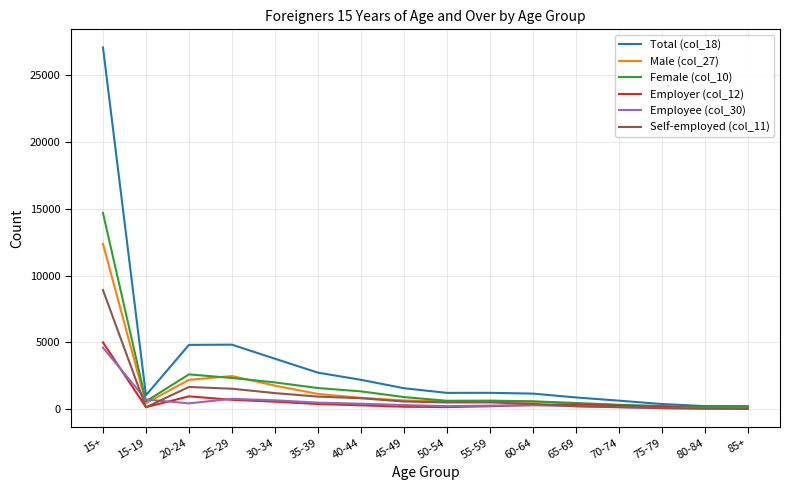

At which category is the sum across all series the highest?

15+